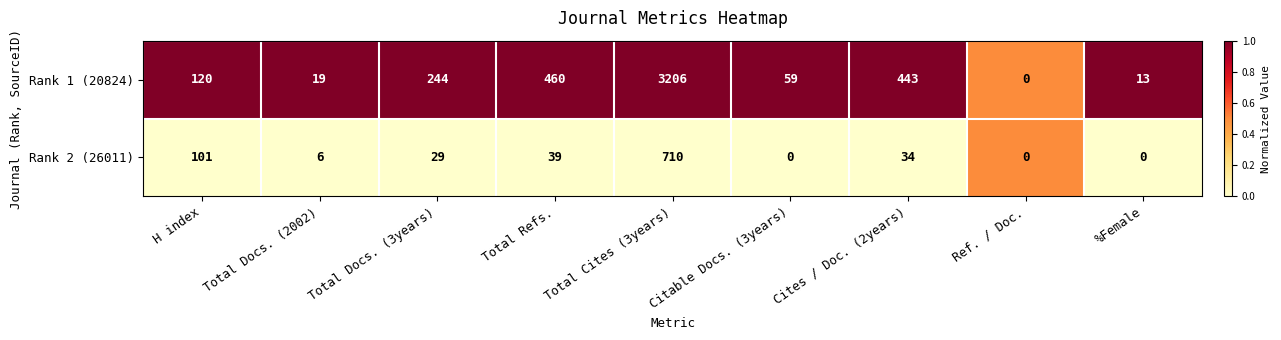

What is the difference between the second highest and minimum values in the Rank 2 (26011) series?

101